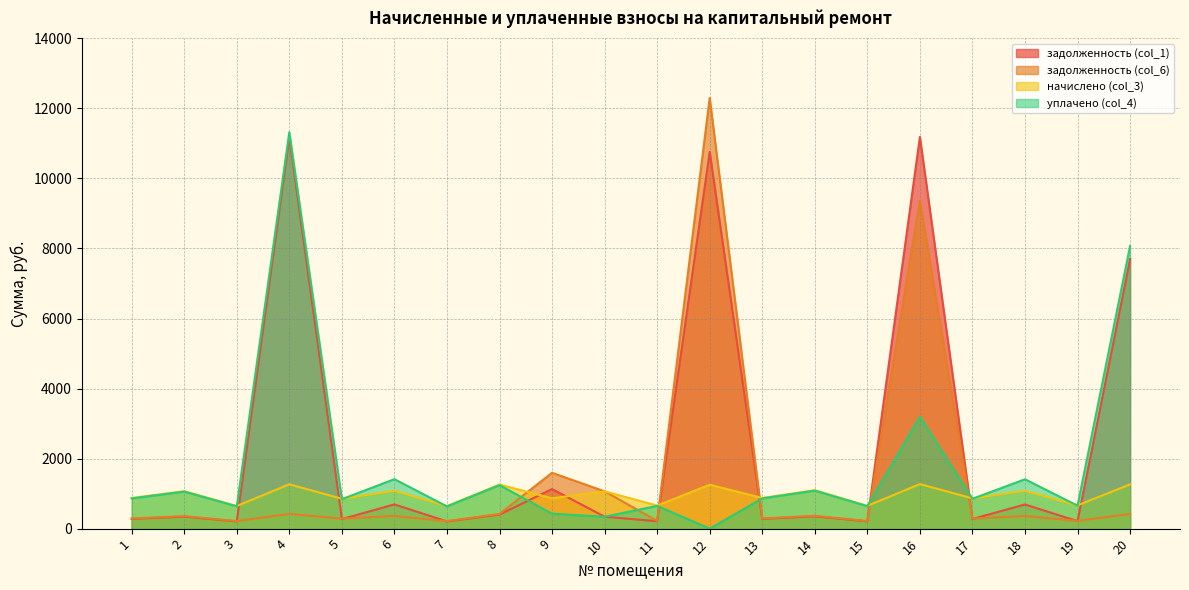

After their last crossing, which series has the higher values: начислено (col_3) or задолженность (col_1)?

задолженность (col_1)